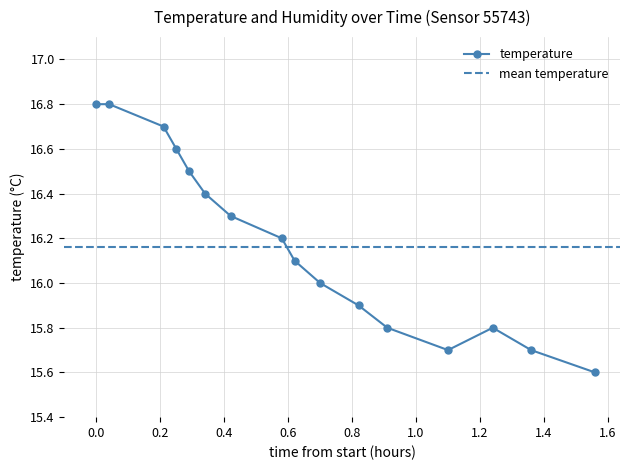

True or false: temperature has more than 0 points higher than both neighbors.

True